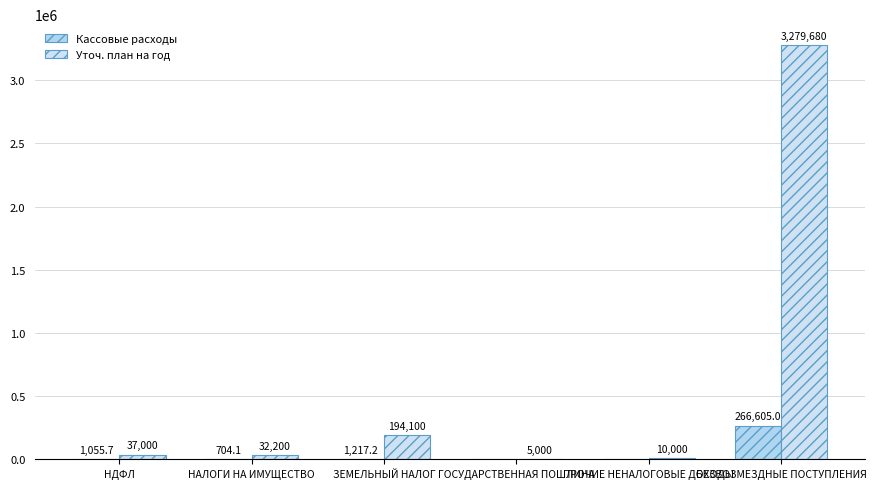

What is the difference between the Уточ. план на год values at БЕЗВОЗМЕЗДНЫЕ ПОСТУПЛЕНИЯ and НДФЛ?

3242680.0